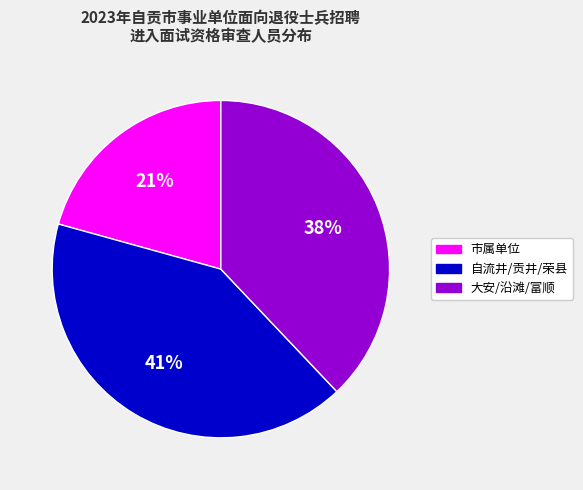

To the nearest percent, what is the average slice percentage?

33%